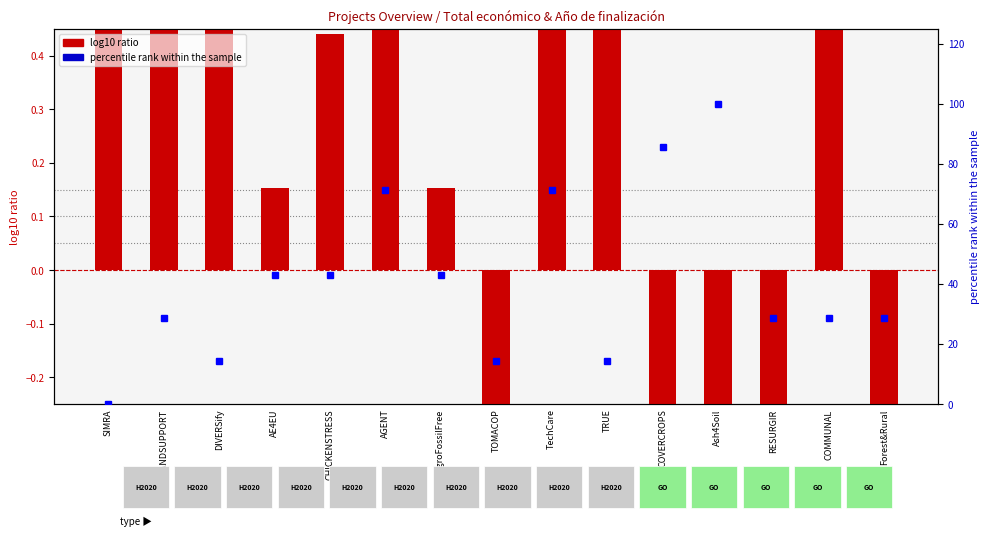

Reading right to left, extract all data points from this chart.

log10 ratio: Forest&Rural=-1.5	COMMUNAL=0.6	RESURGIR=-1.2	Ash4Soil=-0.4	COVERCROPS=-1.1	TRUE=0.6	TechCare=0.6	TOMACOP=-0.9	AgroFossilFree=0.2	AGENT=0.7	CHICKENSTRESS=0.4	AE4EU=0.2	DIVERSify=0.6	LANDSUPPORT=0.7	SIMRA=0.6
percentile rank within the sample: Forest&Rural=28.6	COMMUNAL=28.6	RESURGIR=28.6	Ash4Soil=100.0	COVERCROPS=85.7	TRUE=14.3	TechCare=71.4	TOMACOP=14.3	AgroFossilFree=42.9	AGENT=71.4	CHICKENSTRESS=42.9	AE4EU=42.9	DIVERSify=14.3	LANDSUPPORT=28.6	SIMRA=0.0